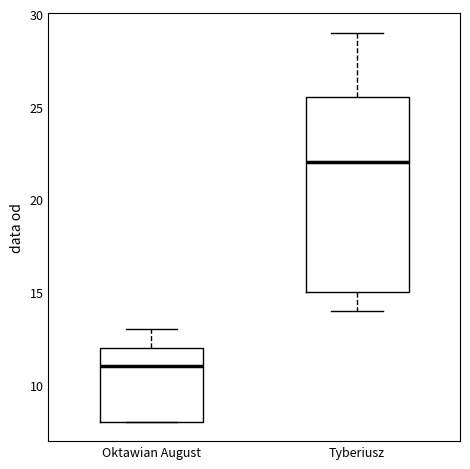

Which box is the tallest, from its lower edge to its upper edge?

Tyberiusz